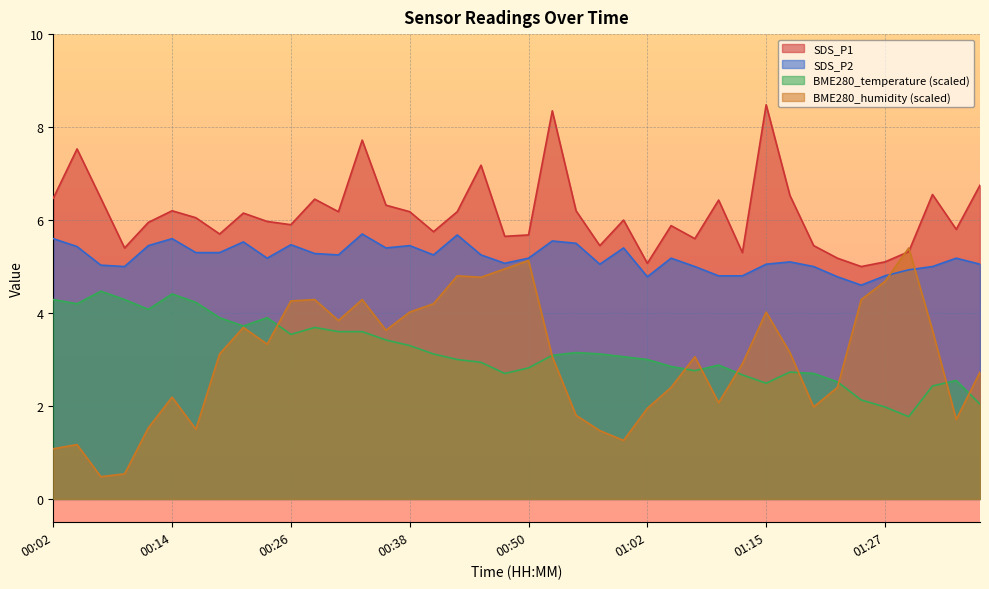

Rank the series at 01:10 from highest to lowest value.

SDS_P1, SDS_P2, BME280_temperature, BME280_humidity